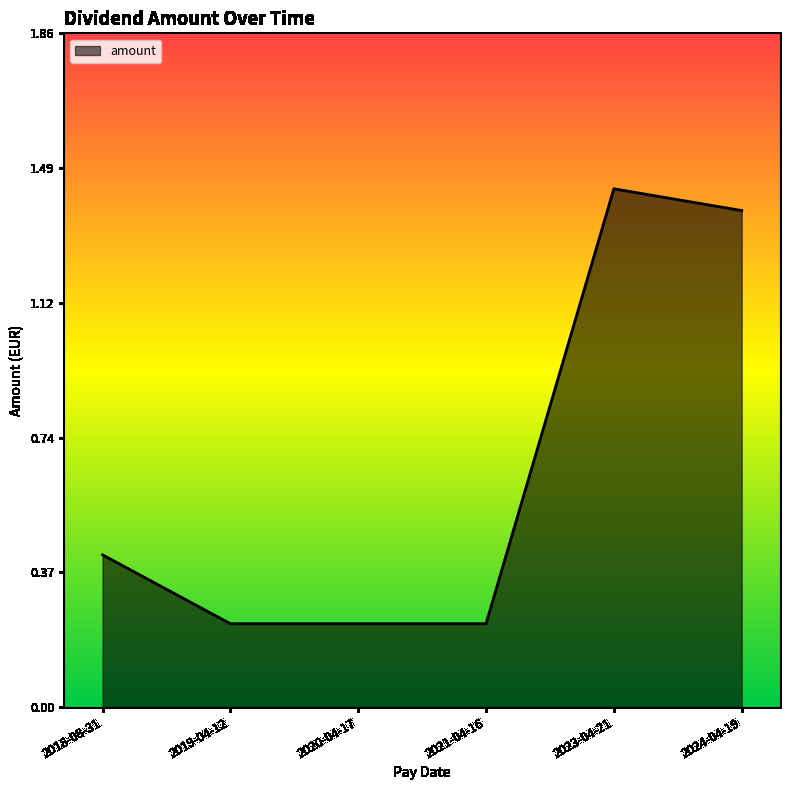

True or false: the data shows 0.3 at 2020-04-17.

False